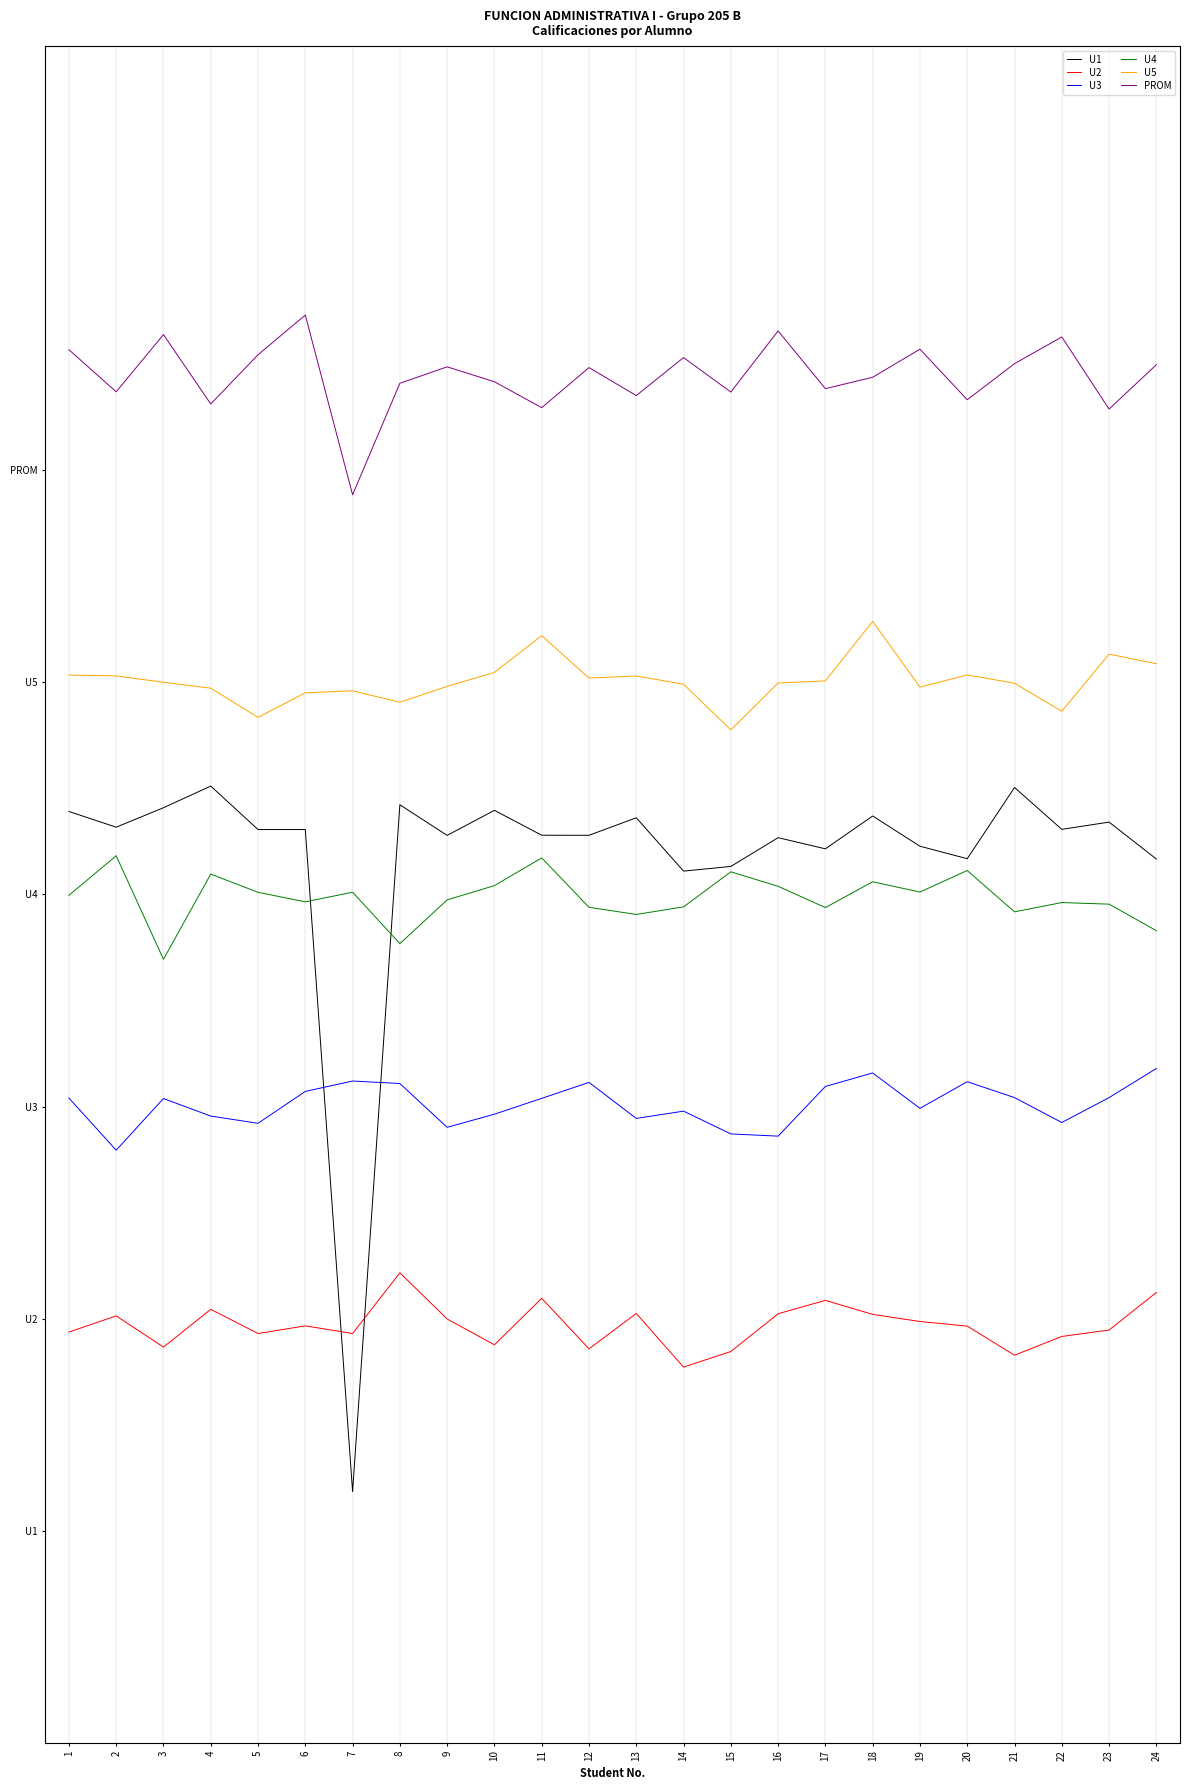

True or false: U4 and PROM intersect in this chart.

False